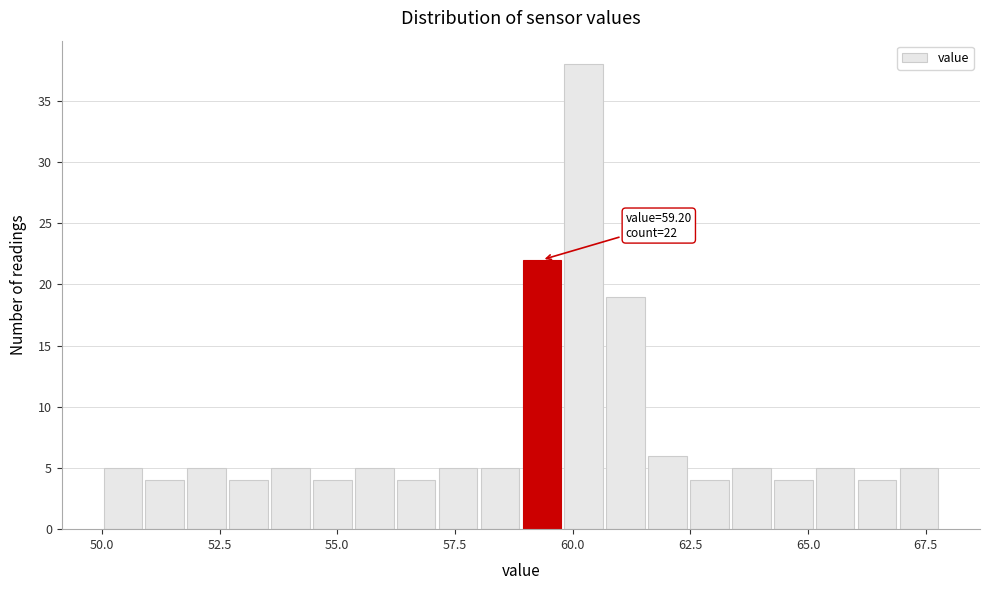

Around what value on the x-axis is the tallest bar? Give the approximate position of its centre, as read against the axis.

60.0